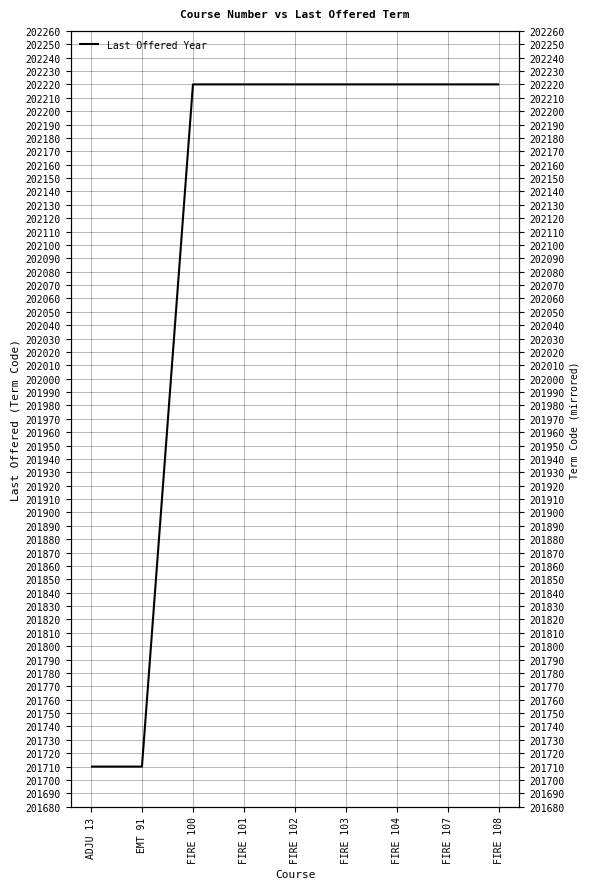

Rank the categories by value from highest to lowest.

FIRE 100, FIRE 101, FIRE 102, FIRE 103, FIRE 104, FIRE 107, FIRE 108, ADJU 13, EMT 91